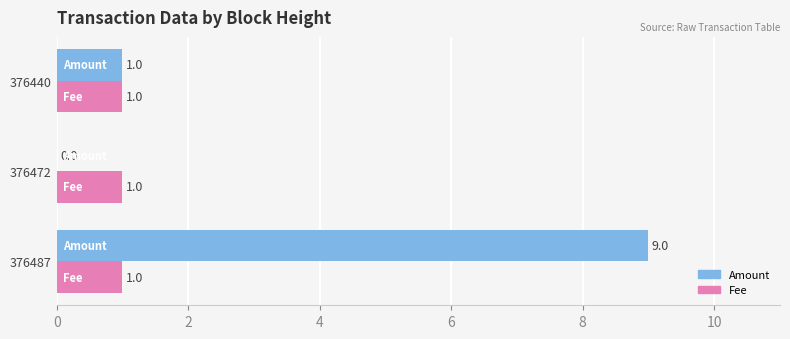

Which series has the widest spread of values?

Amount